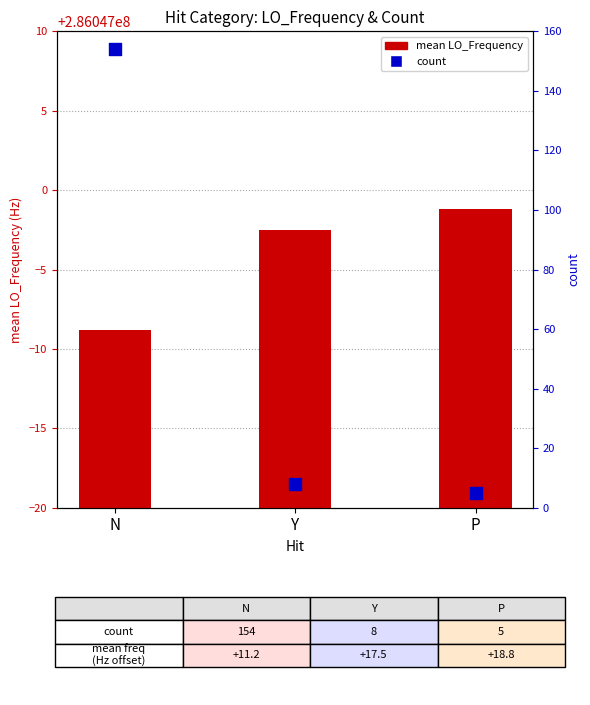

Which series has the widest spread of Y values?

count